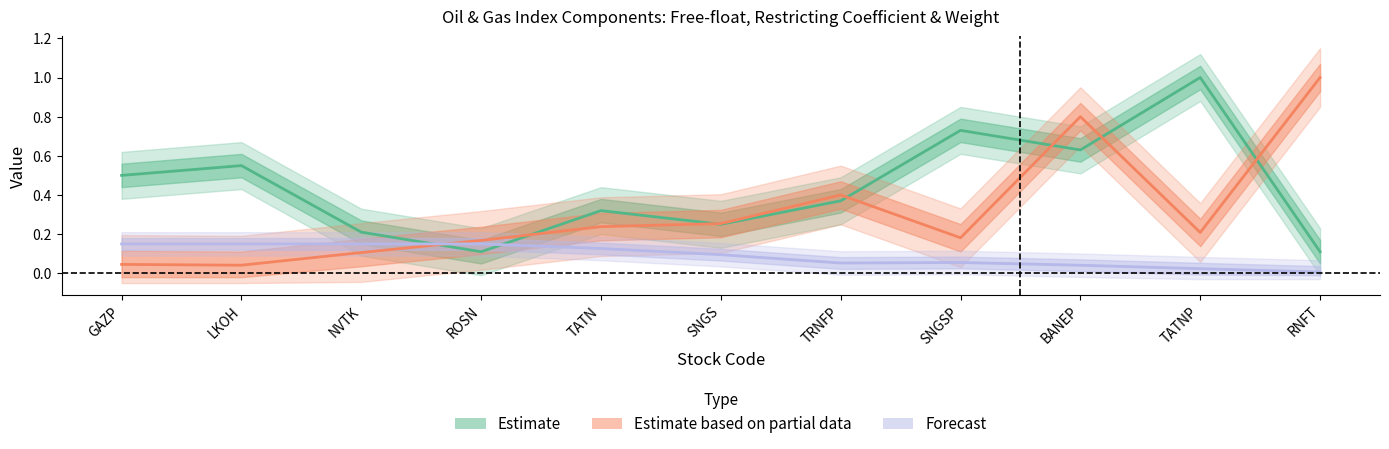

What is the label of the 7th point from the left?

TRNFP